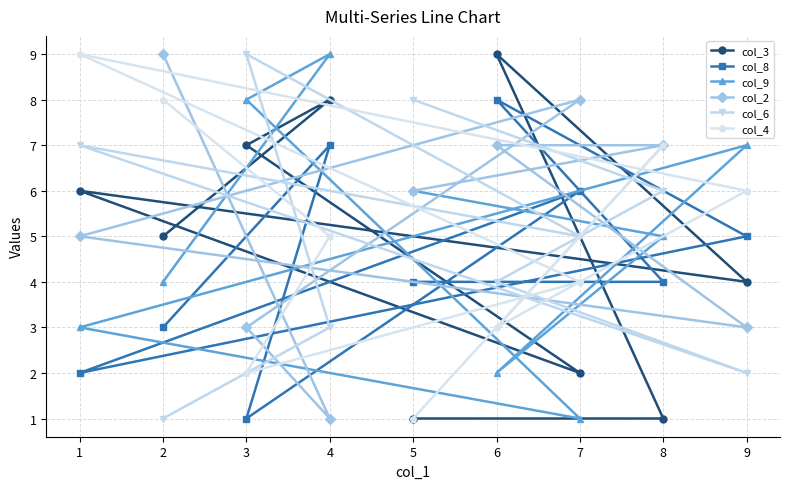

Is it true that col_3 equals 3 at 7?

False